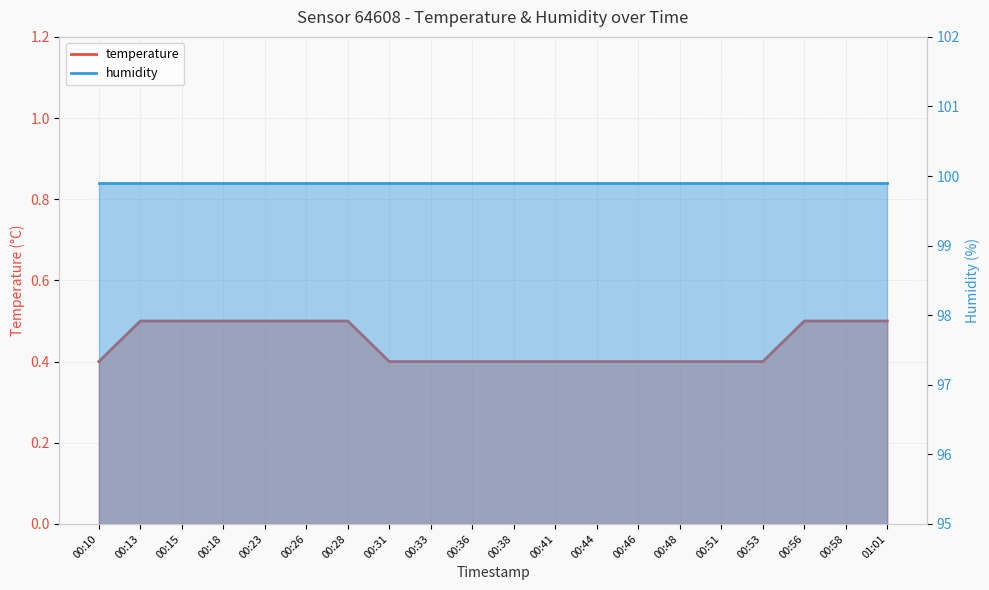

What is the difference between the values at 00:51 and 00:23?

0.1